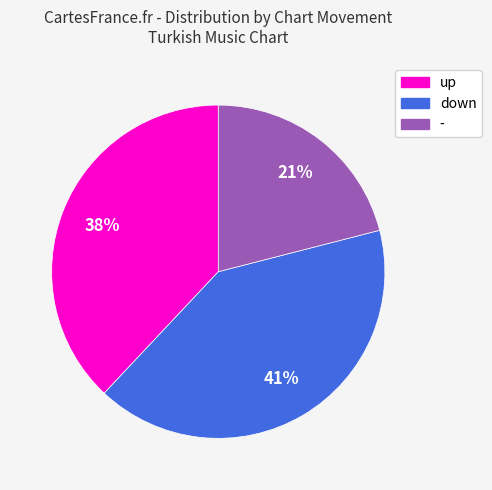

The down slice represents 41% of the pie. True or false?

True